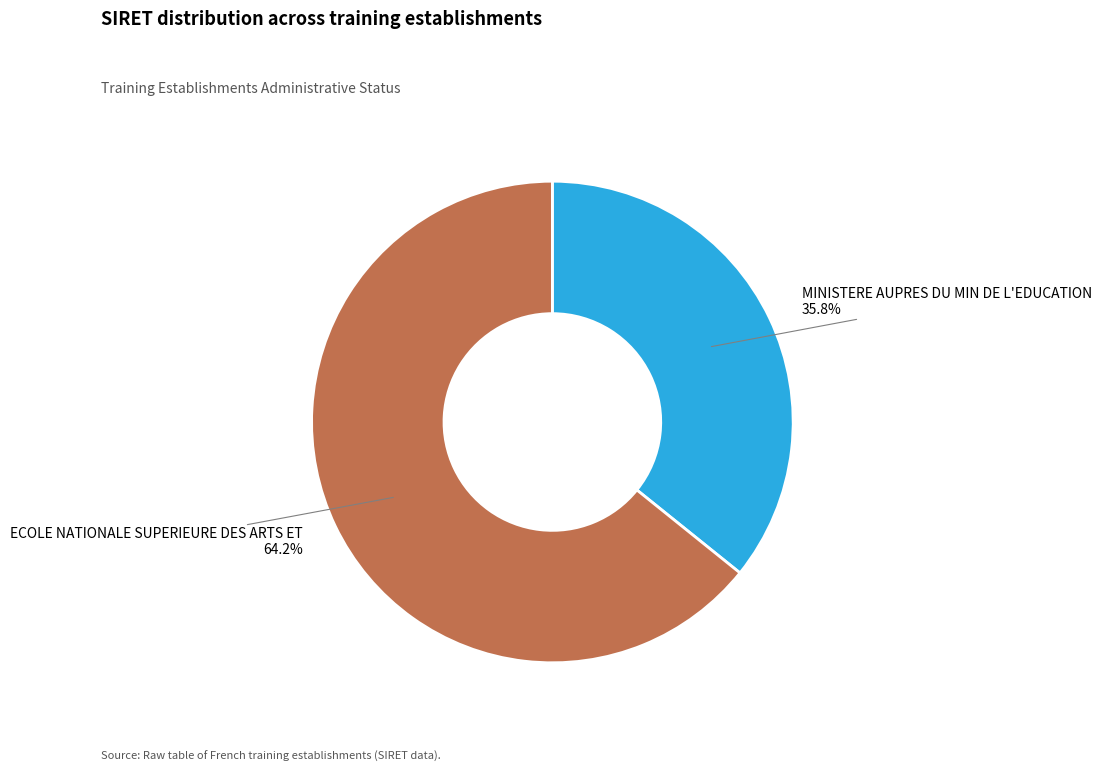

Count the number of slices in the pie.

2